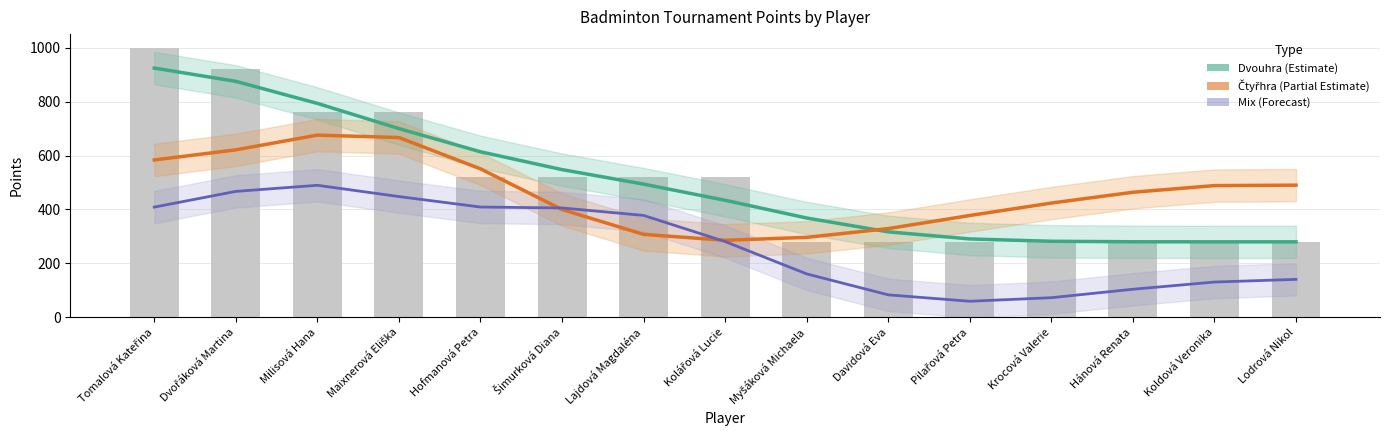

The value of Dvouhra (Estimate) at Lajdová Magdaléna is 276.1. True or false?

False